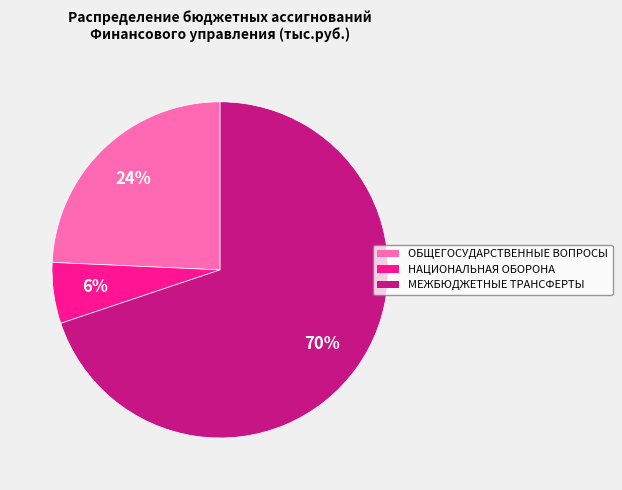

To the nearest percent, what percentage of the pie is НАЦИОНАЛЬНАЯ ОБОРОНА?

6%